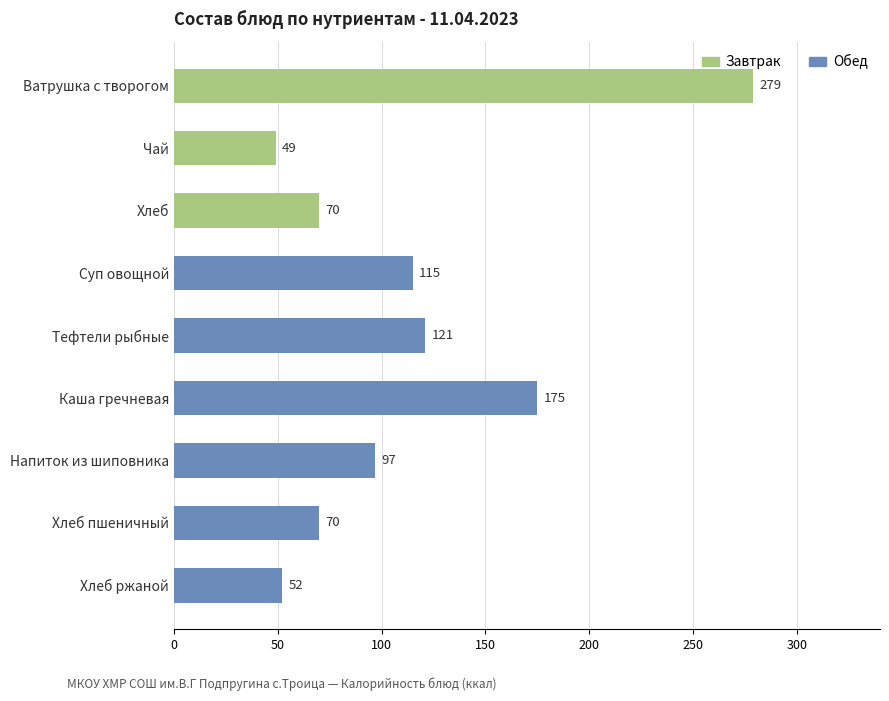

True or false: the data shows 115 at Суп овощной.

True